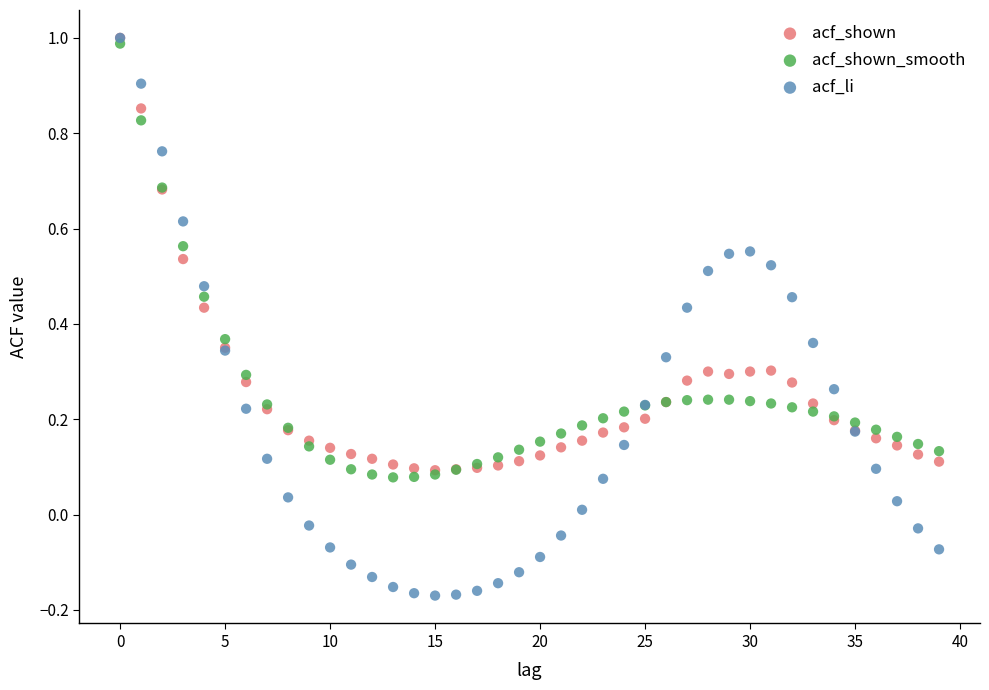

What are all the series names shown in the legend?

acf_shown, acf_shown_smooth, acf_li